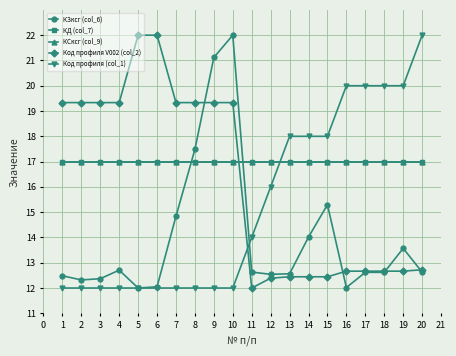

What is the approximate value of Код профиля V002 (col_2) at 17?

12.7